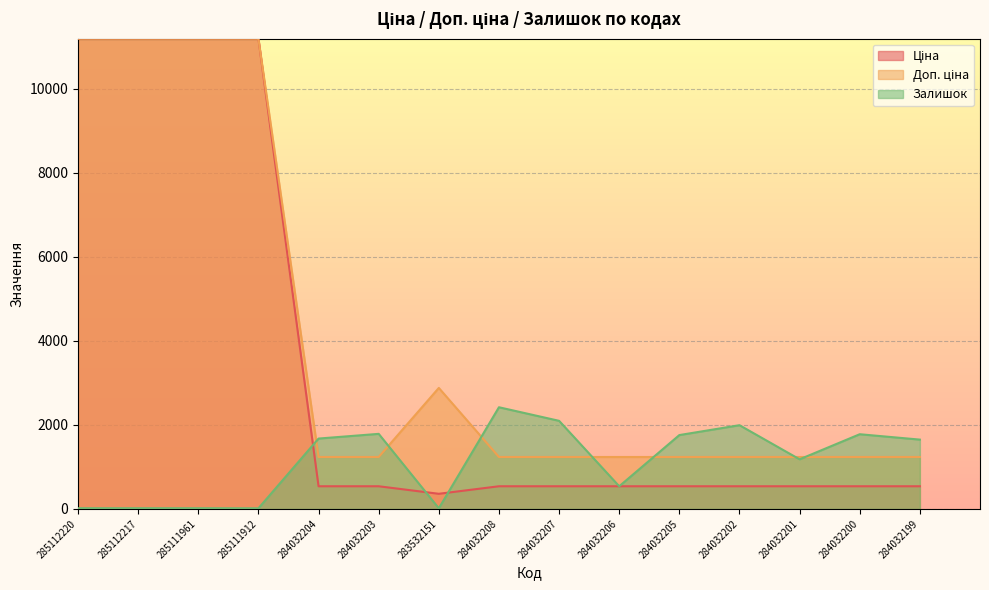

Where is Залишок nearest to the value 1217?

284032201